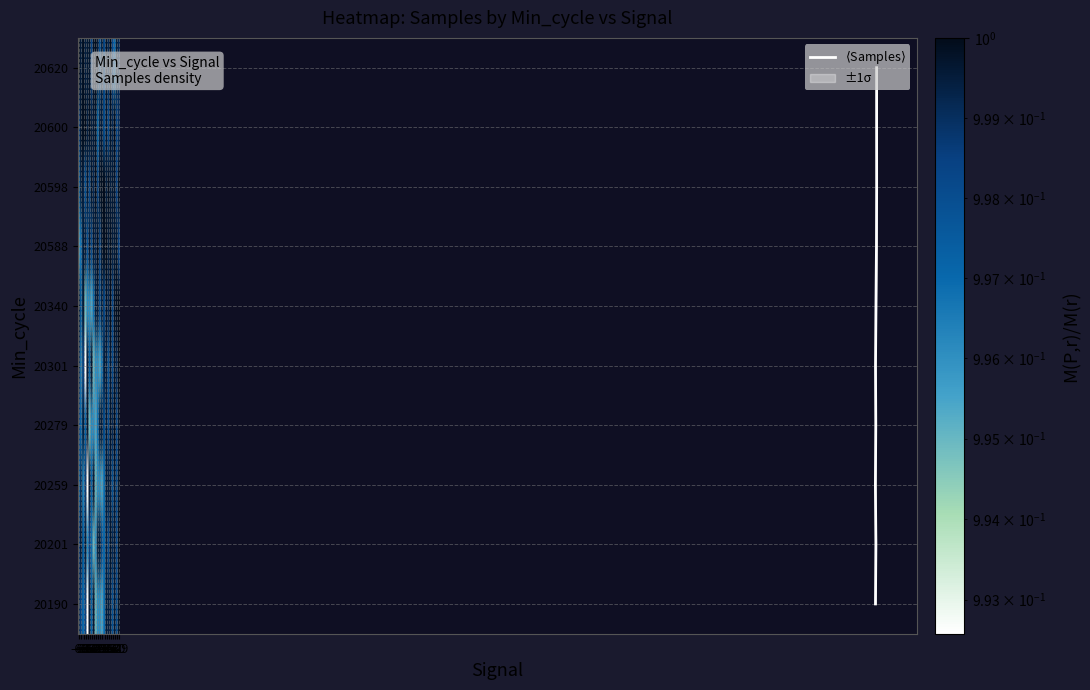

The 20340 series shows 1.0 at -57. True or false?

True